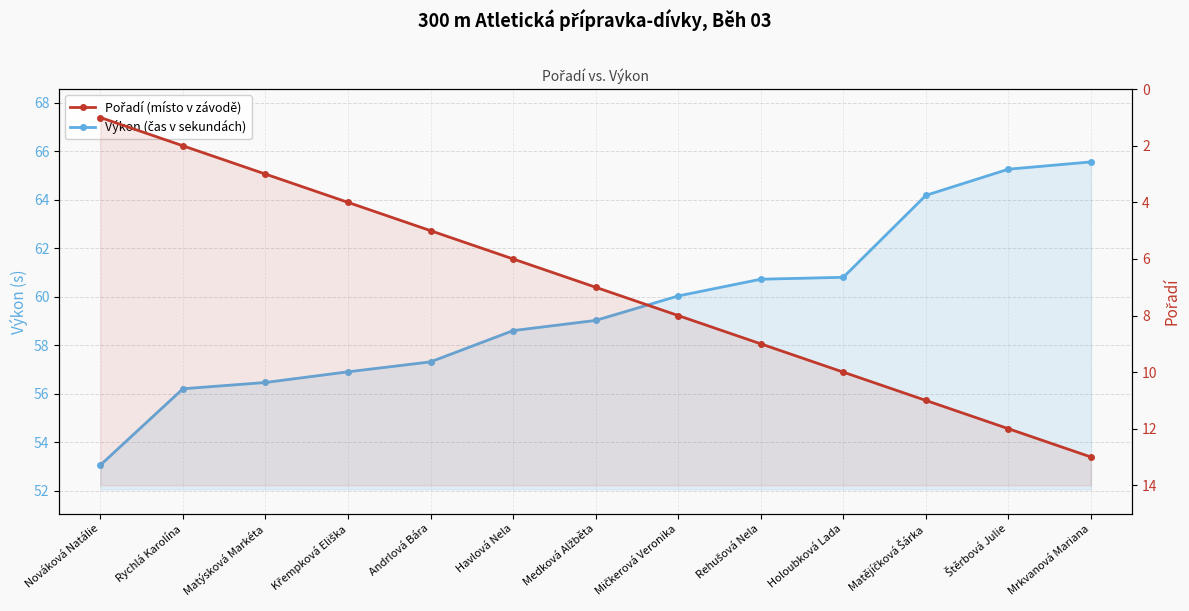

What is the spread (max minus min) of values at Nováková Natálie?

52.0